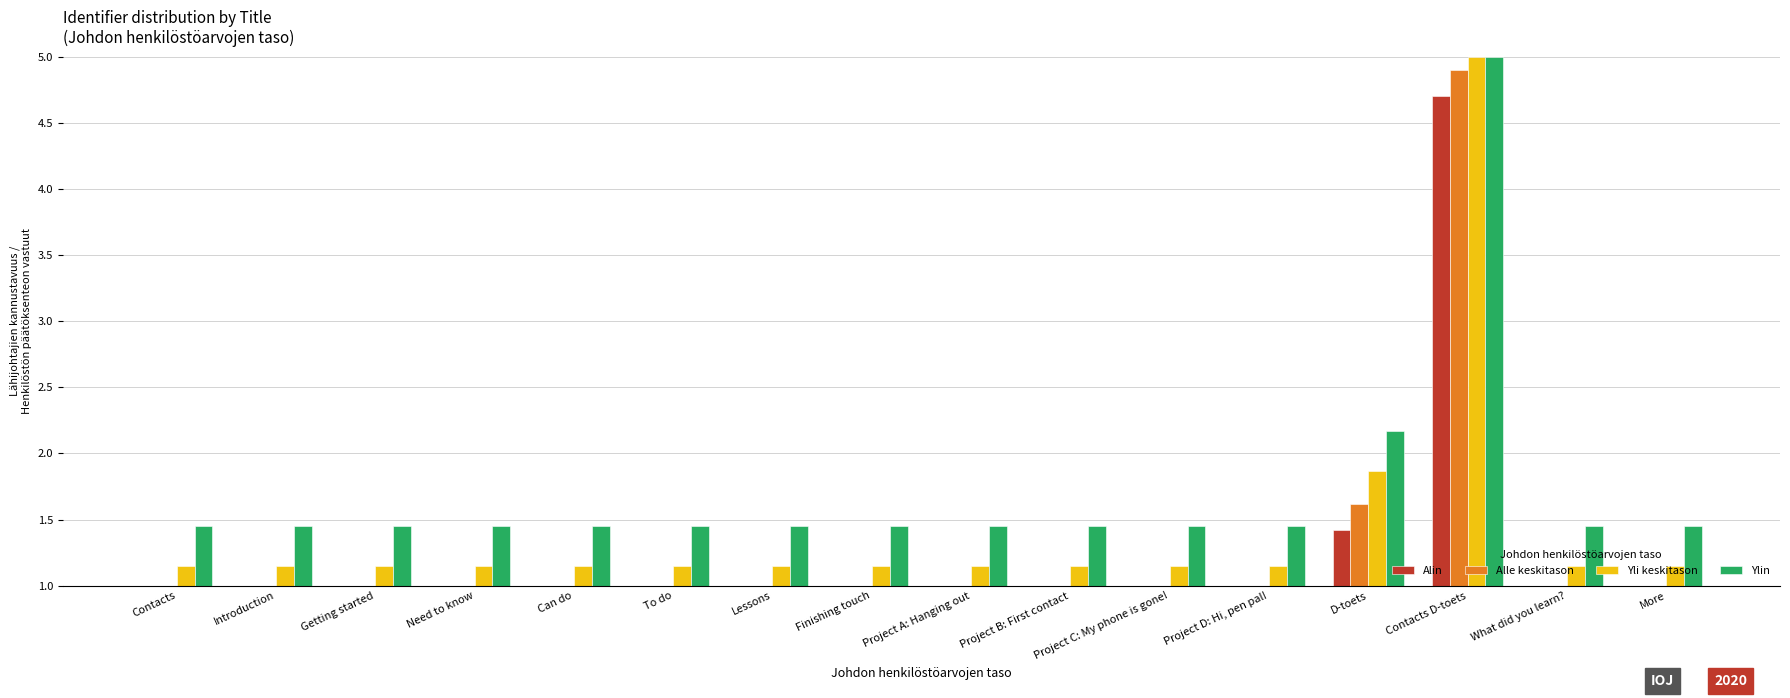

True or false: Ylin has a value of 2.6 at More.

False